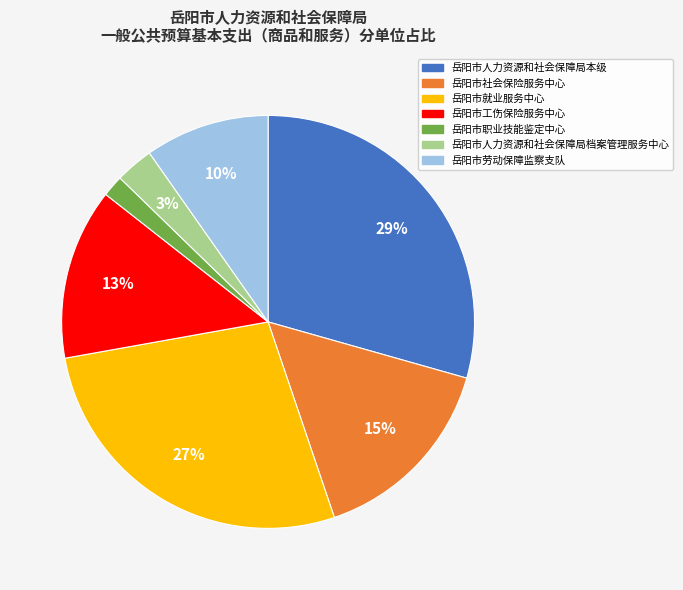

The 岳阳市人力资源和社会保障局本级 slice represents 37% of the pie. True or false?

False